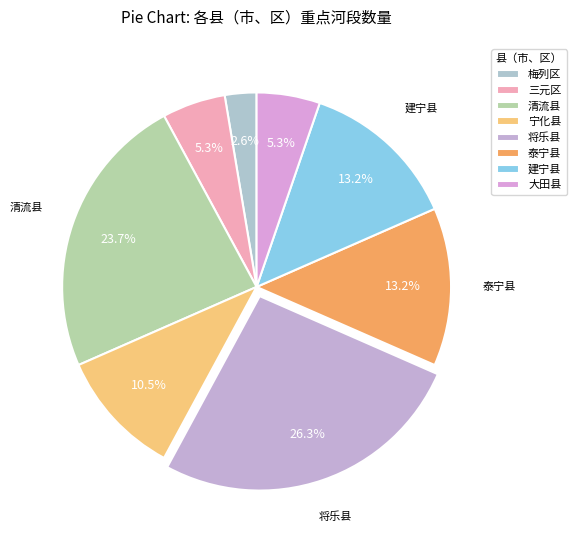

Is there any slice that represents more than half of the pie?

No